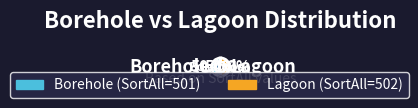

Which slice is the smallest?

Borehole